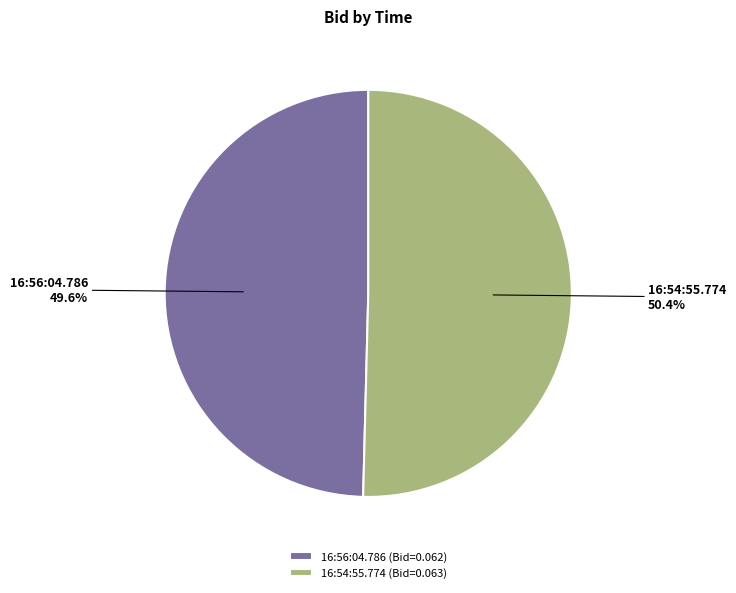

How much of the chart is everything except 16:56:04.786?

50.4%